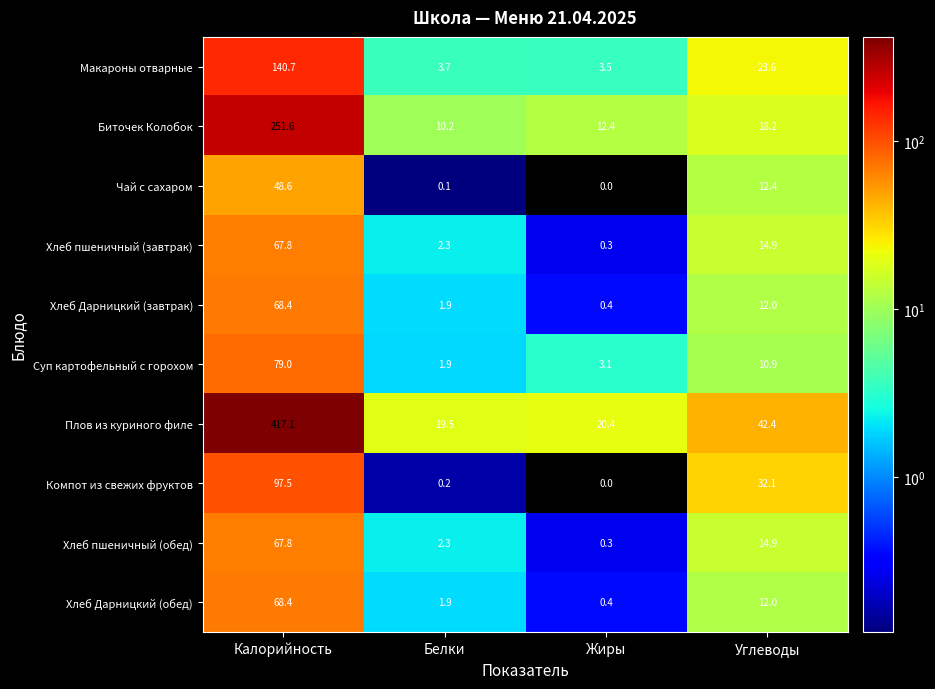

At which label is Макароны отварные closest to 72?

Углеводы